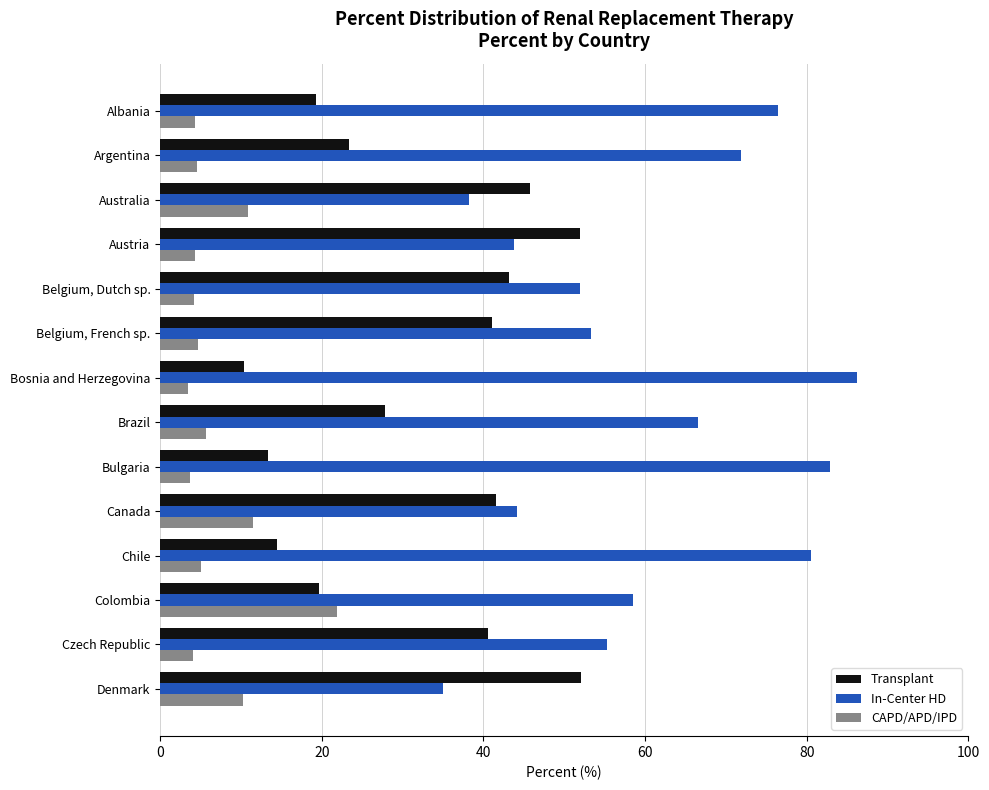

What is the difference between the maximum and minimum values in the CAPD/APD/IPD series?

18.5